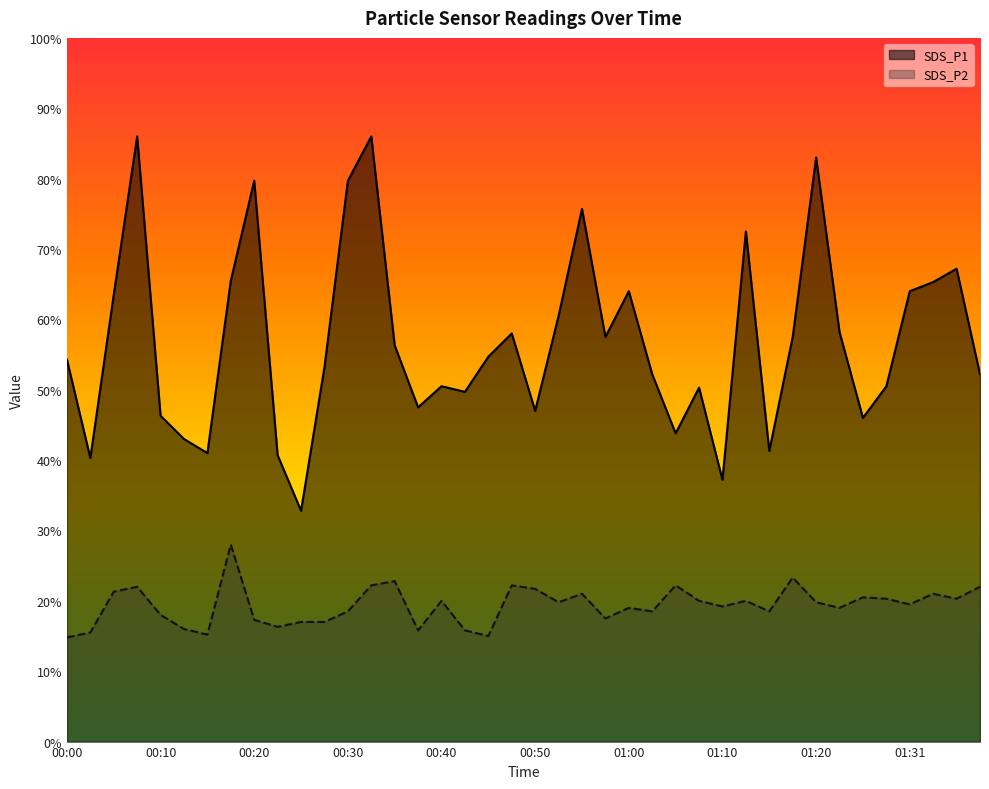

Where is the first local maximum for SDS_P2?

00:07